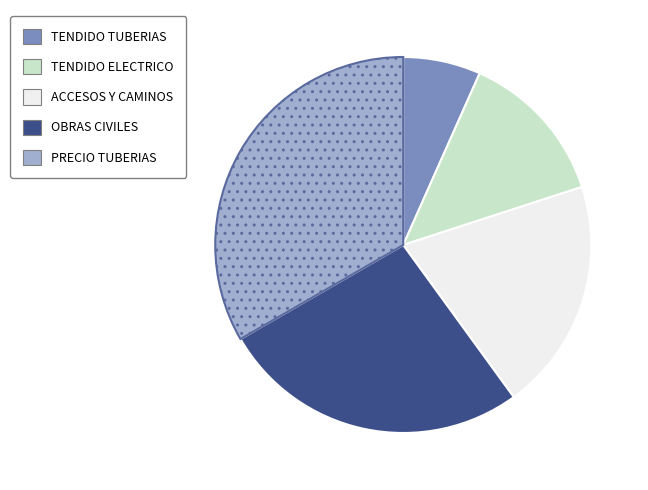

Is there a majority slice in this chart?

No